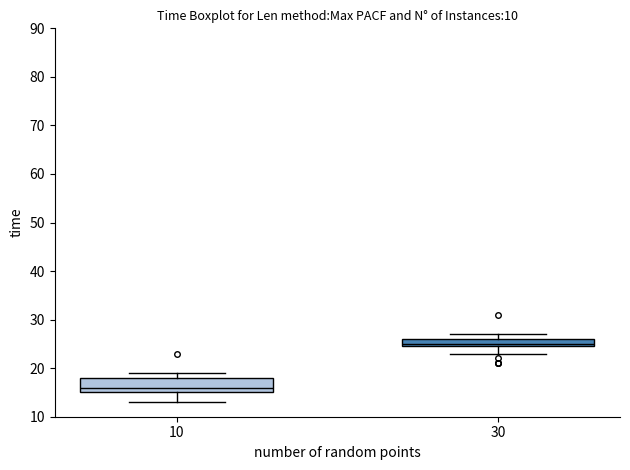

Which box has the lowest median line?

10